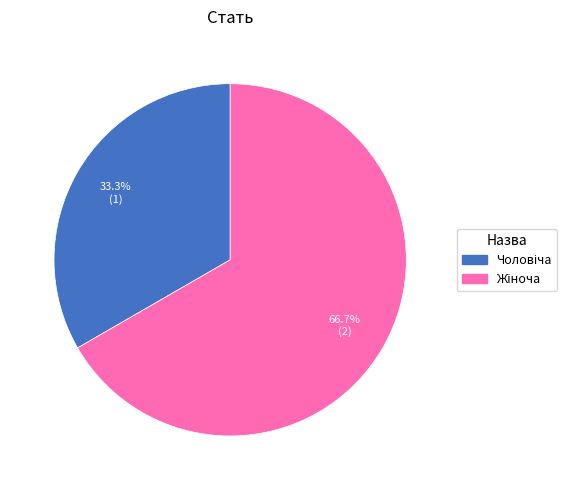

Is there a majority slice in this chart?

Yes